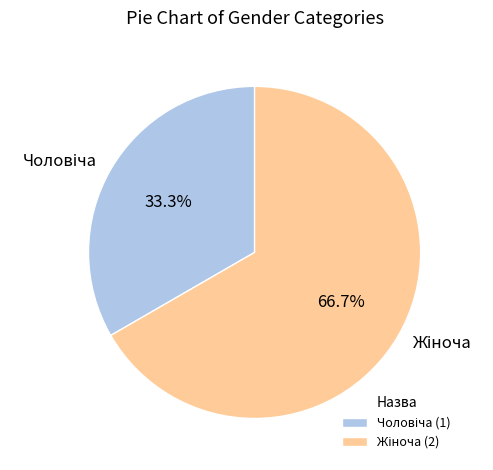

Does any single category account for the majority?

Yes